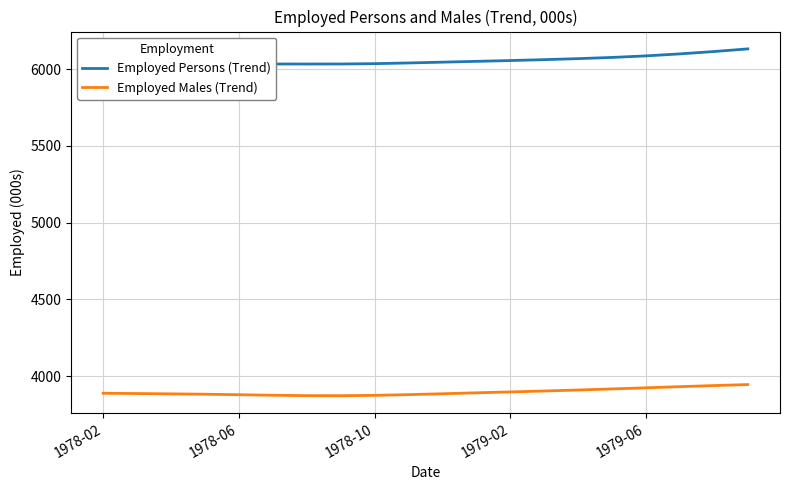

What is the lowest value of the Employed Males (Trend) series?

3873.4